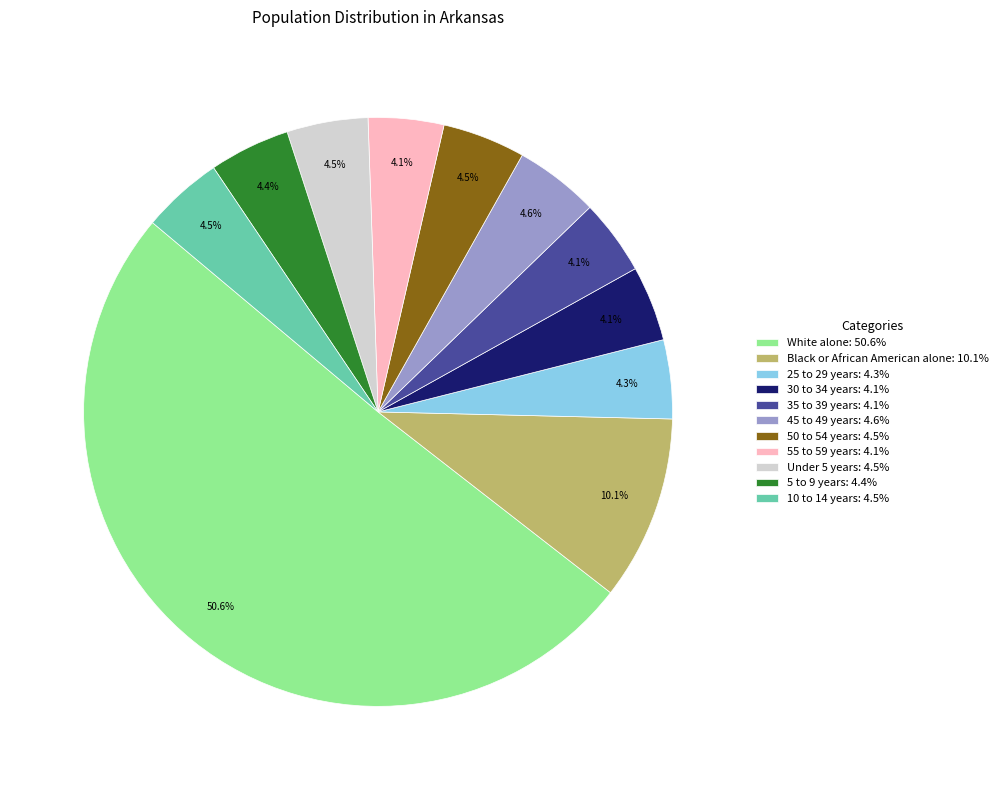

What is the ratio of the value at 50 to 54 years: 4.5% to the value at 30 to 34 years: 4.1%?

1.1